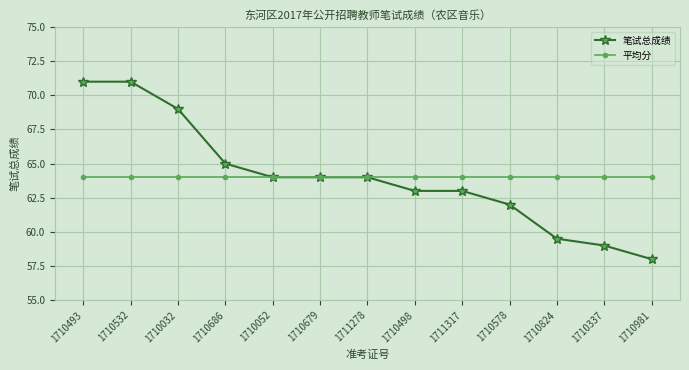

Which series has the widest spread of values?

笔试总成绩